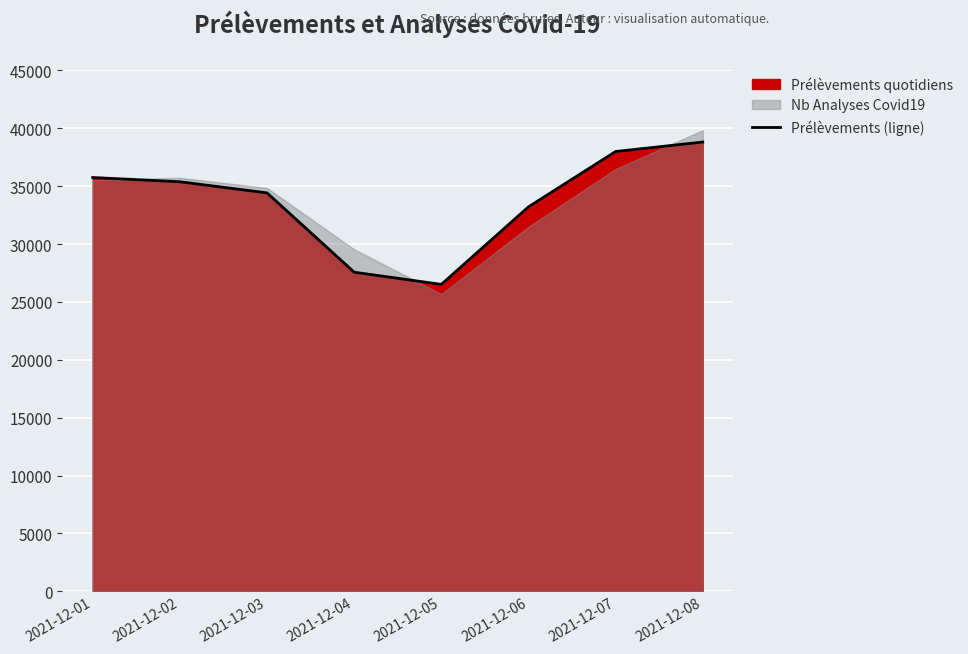

What is the value of the 5th point from the left?

26514